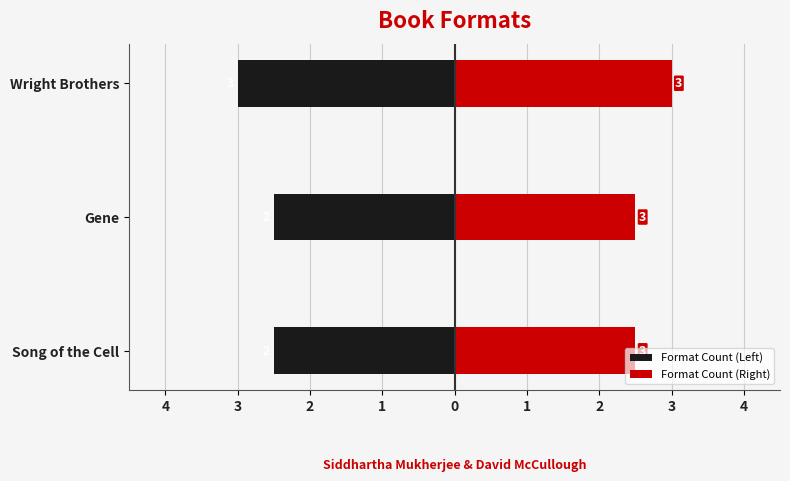

List the series in order of their peak value, highest first.

Format Count (Right), Format Count (Left)